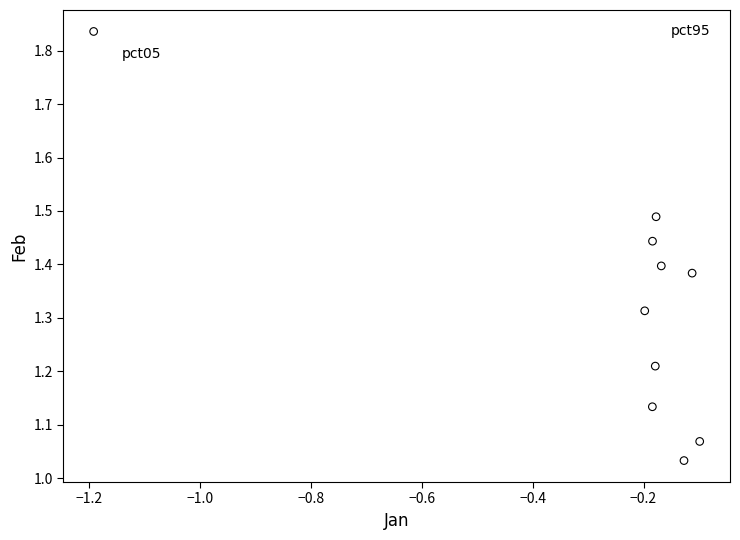

What is the average X value?

-0.3